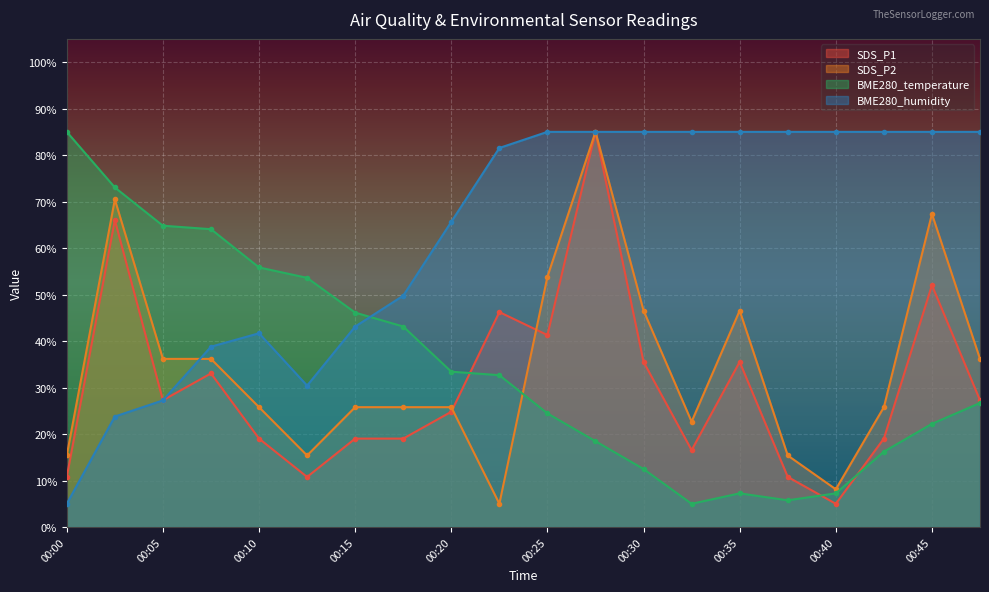

What is the sum of all BME280_humidity values?

1257.0